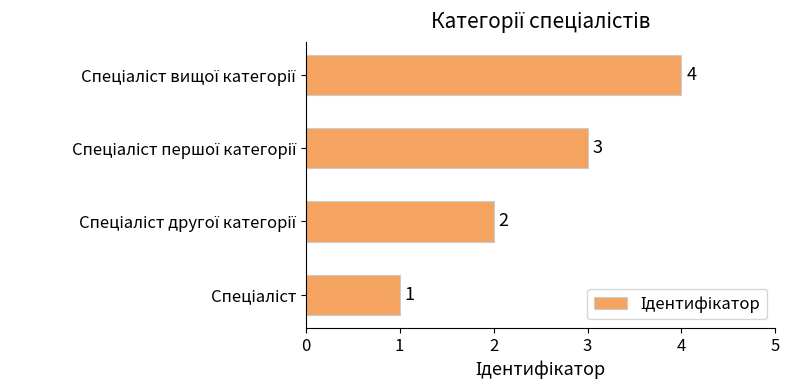

What is the difference between the maximum and minimum values?

3